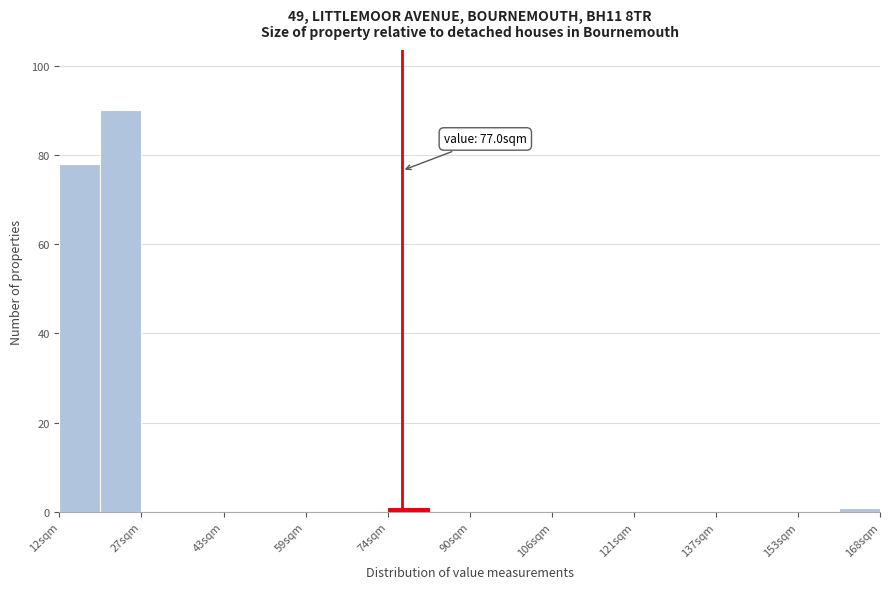

Around what value on the x-axis is the tallest bar? Give the approximate position of its centre, as read against the axis.

24